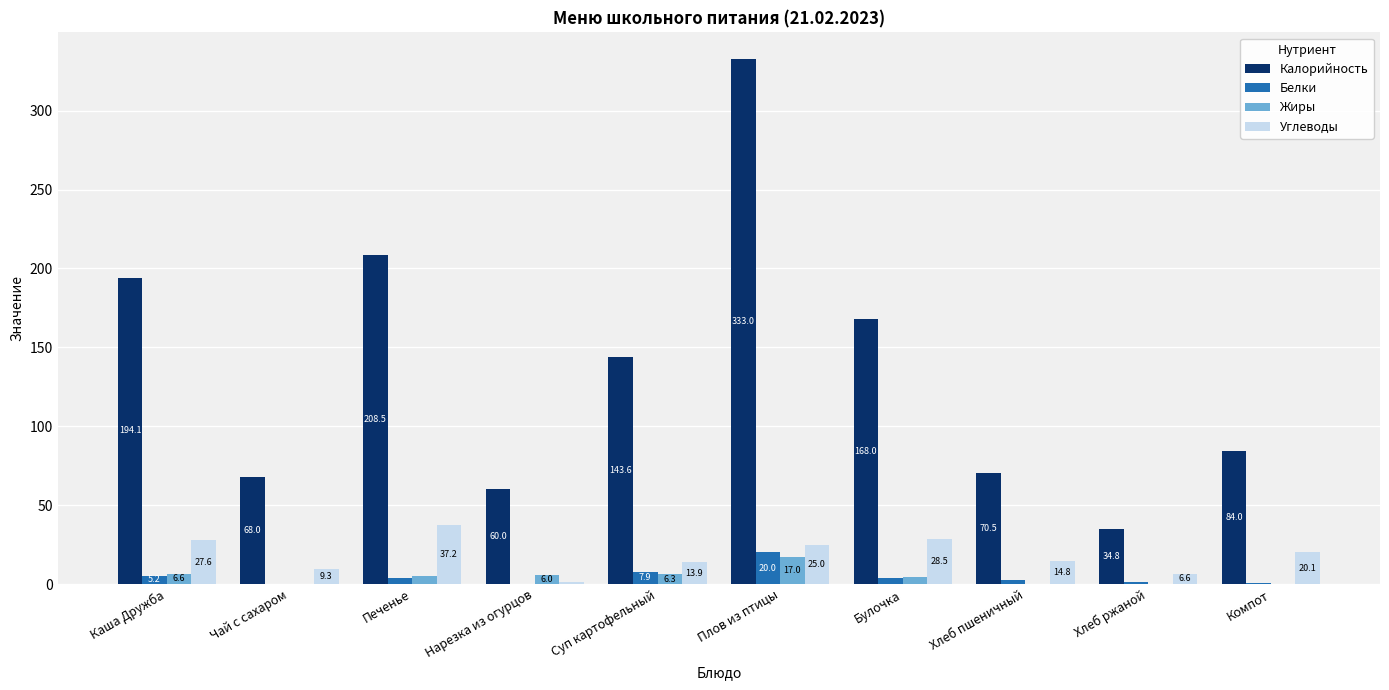

Is it true that Жиры equals 4.2 at Булочка?

True